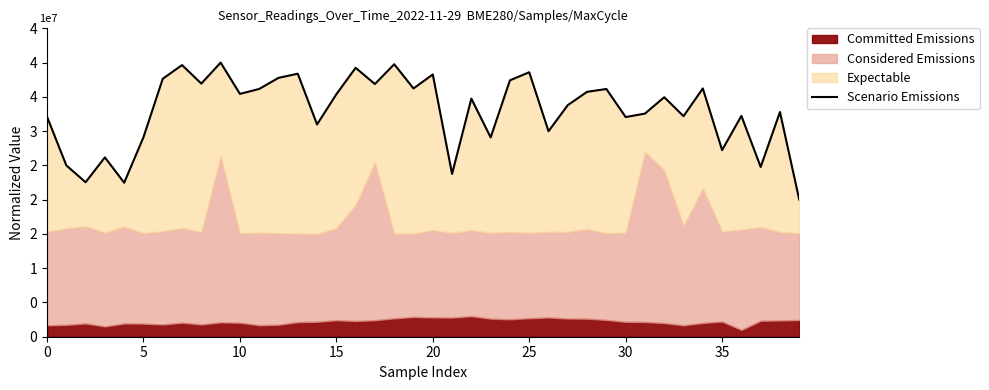

True or false: the data shows 49718277.4 at 28.

False